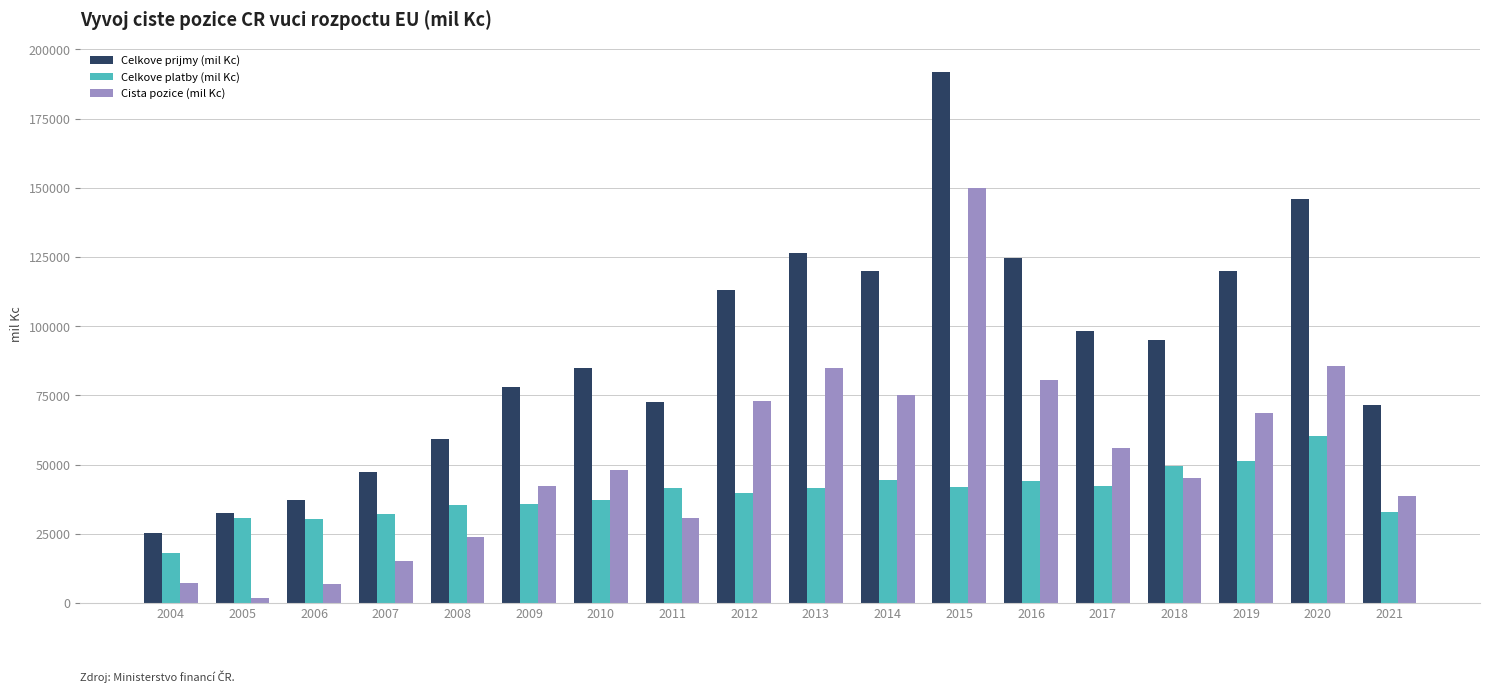

What is the difference between the maximum and minimum values in the Celkove platby (mil Kc) series?

42226.4